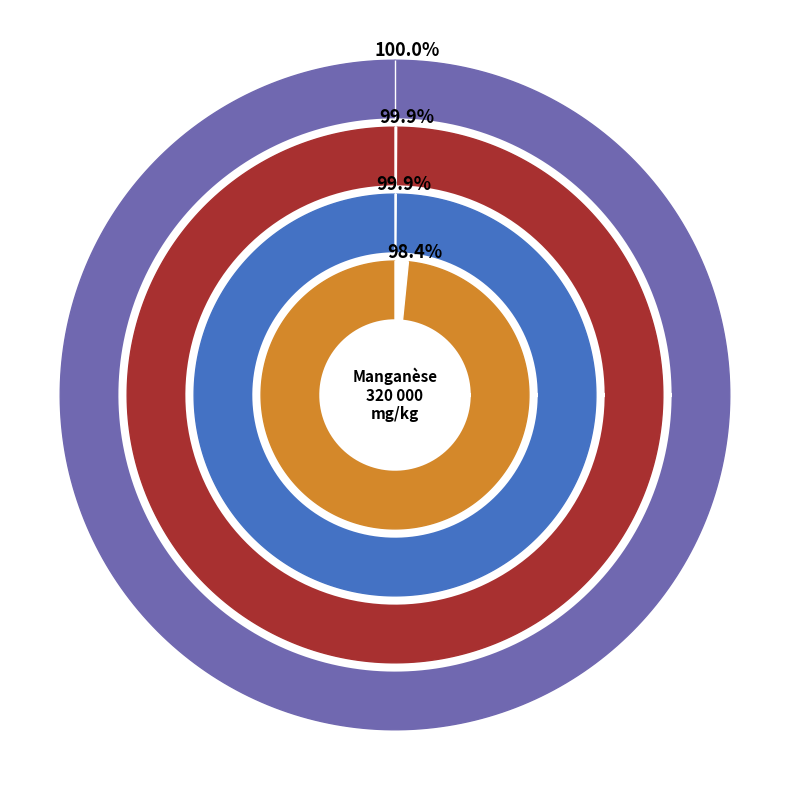

Rank the categories by value from highest to lowest.

Manganèse, Soufre, Matière sèche, Matières minérales